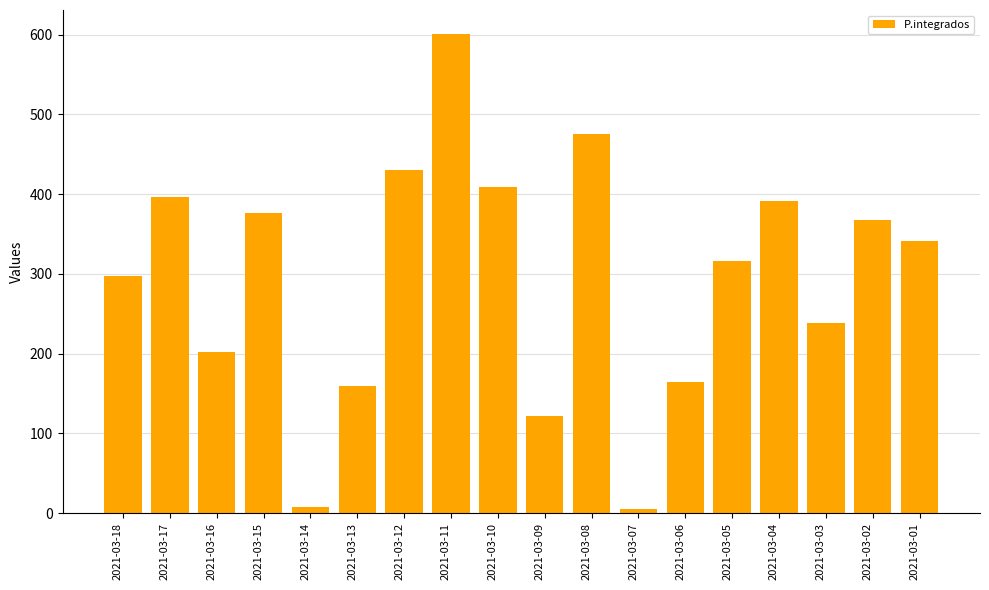

The value at 2021-03-17 is 259. True or false?

False